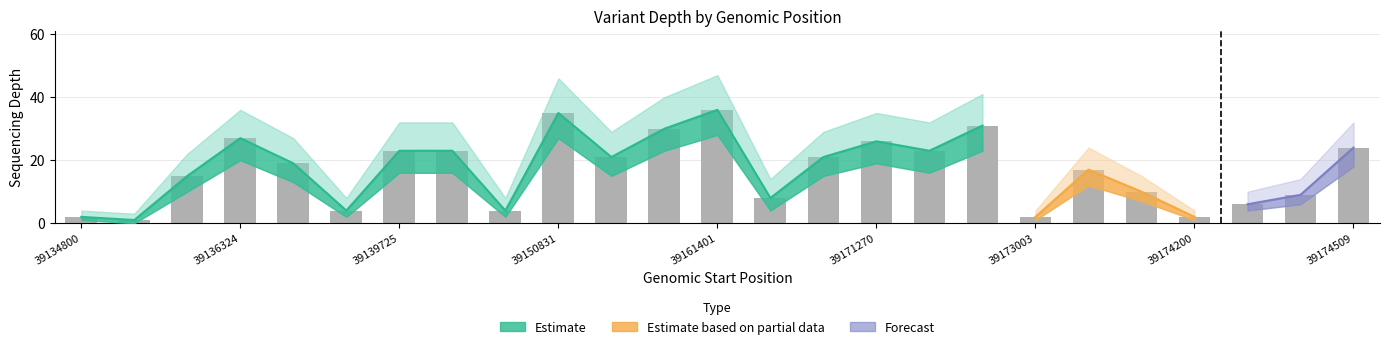

Rank the series by their average value, from highest to lowest.

Depth Upper, Depth, Depth Lower